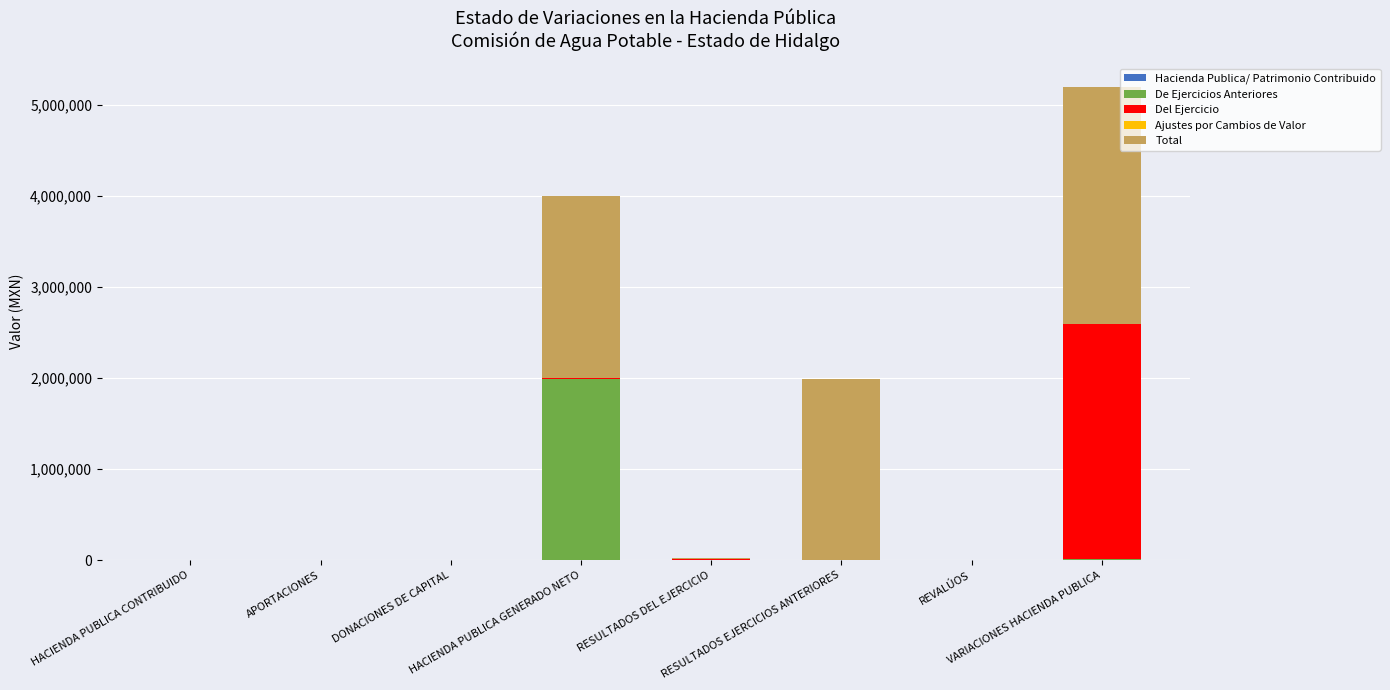

The De Ejercicios Anteriores series shows 0.0 at DONACIONES DE CAPITAL. True or false?

True